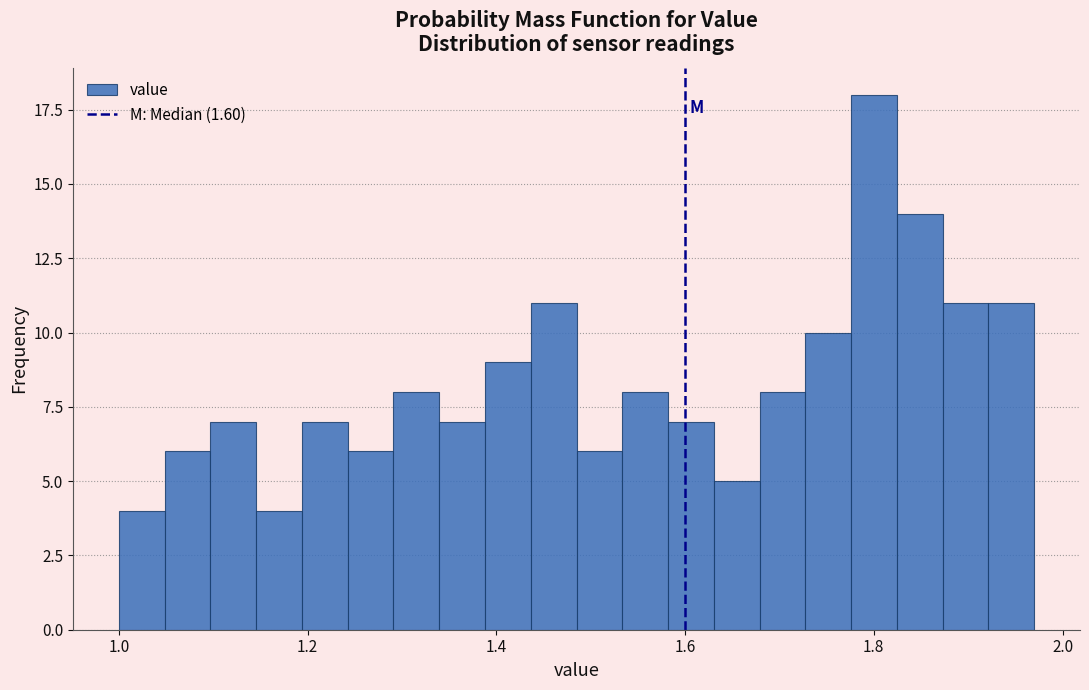

Read against the x-axis, roughly where is the centre of the tallest bar?

1.80